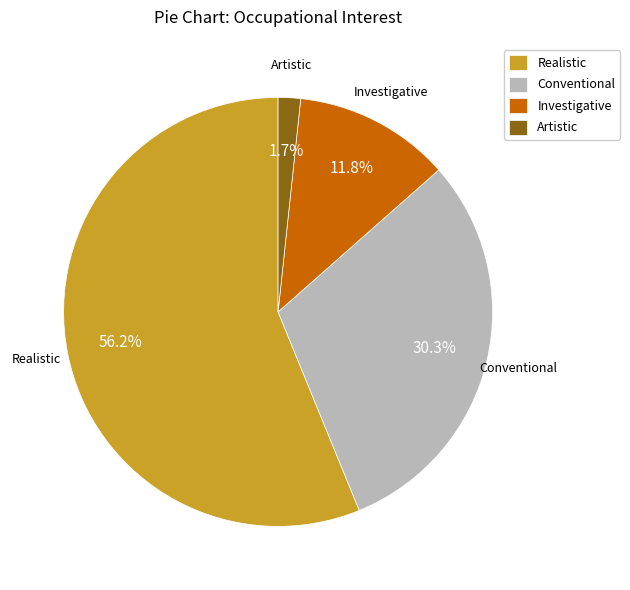

Which has a higher value, Realistic or Conventional?

Realistic